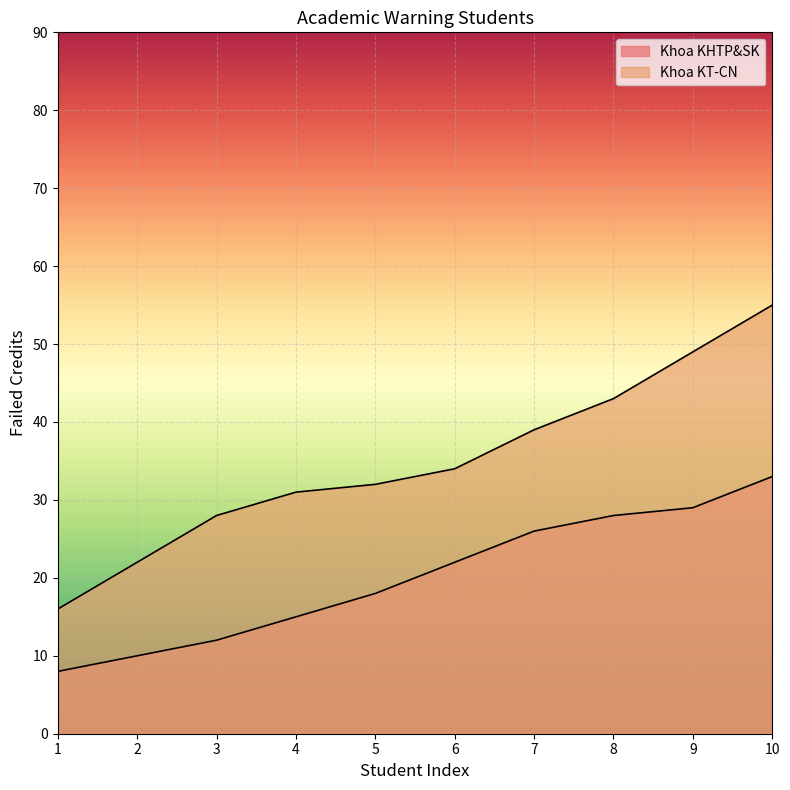

What is the sum of all Khoa KT-CN values?

349